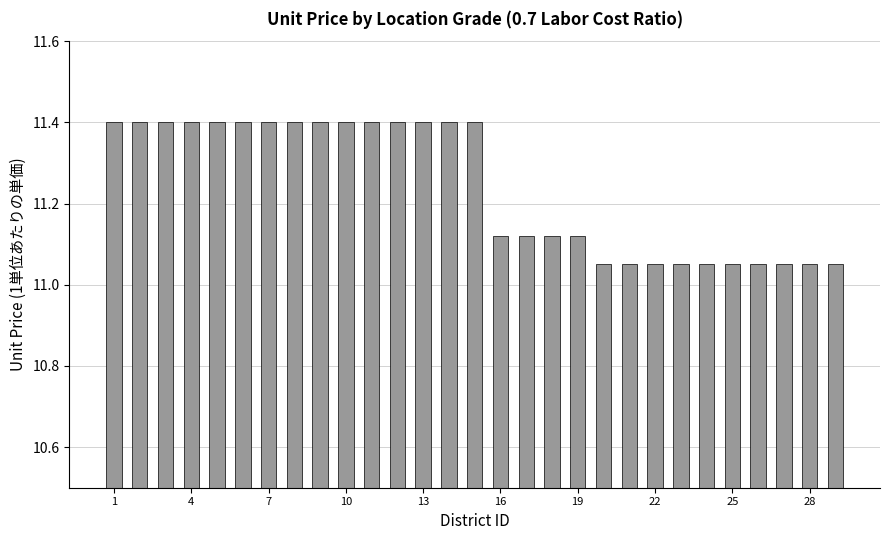

How many values are between 11 and 12?

29